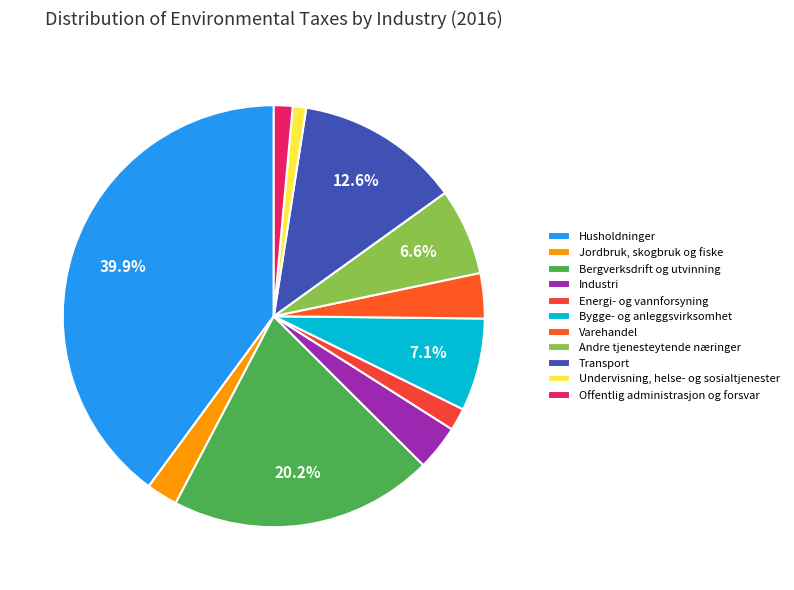

Is Industri the majority of the pie?

No